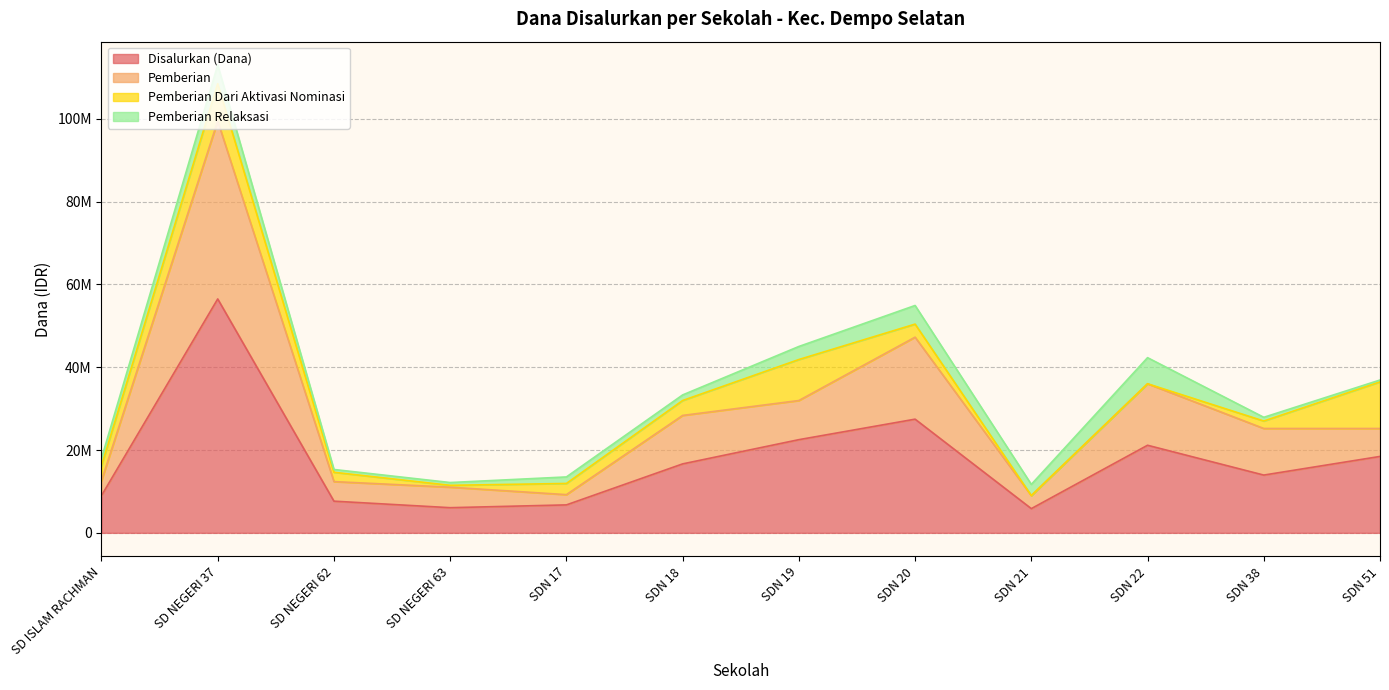

Between SDN 21 and SDN 19, which is larger?

SDN 19